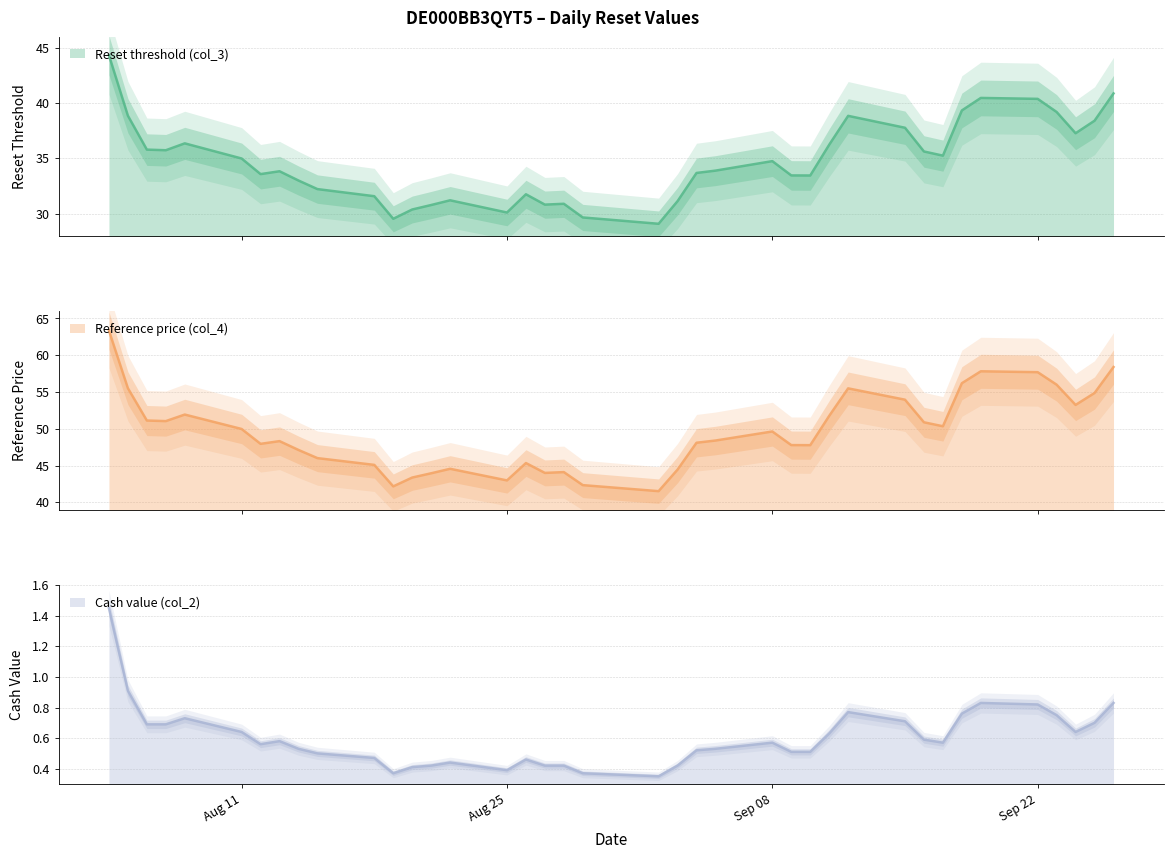

True or false: Reset threshold (col_3) has more than 2 interior local peaks.

True